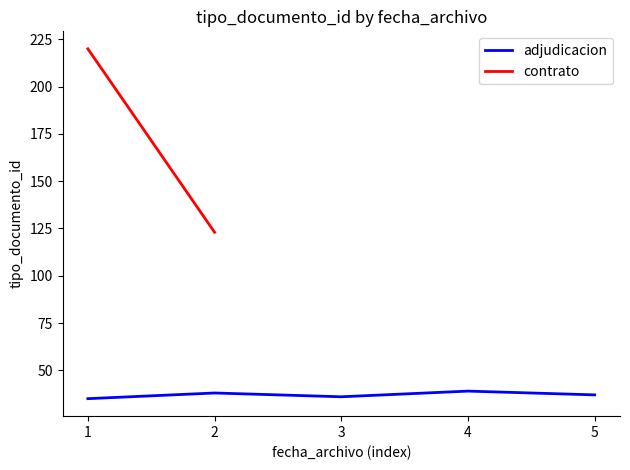

What is the change in value from 2 to 4?

+1